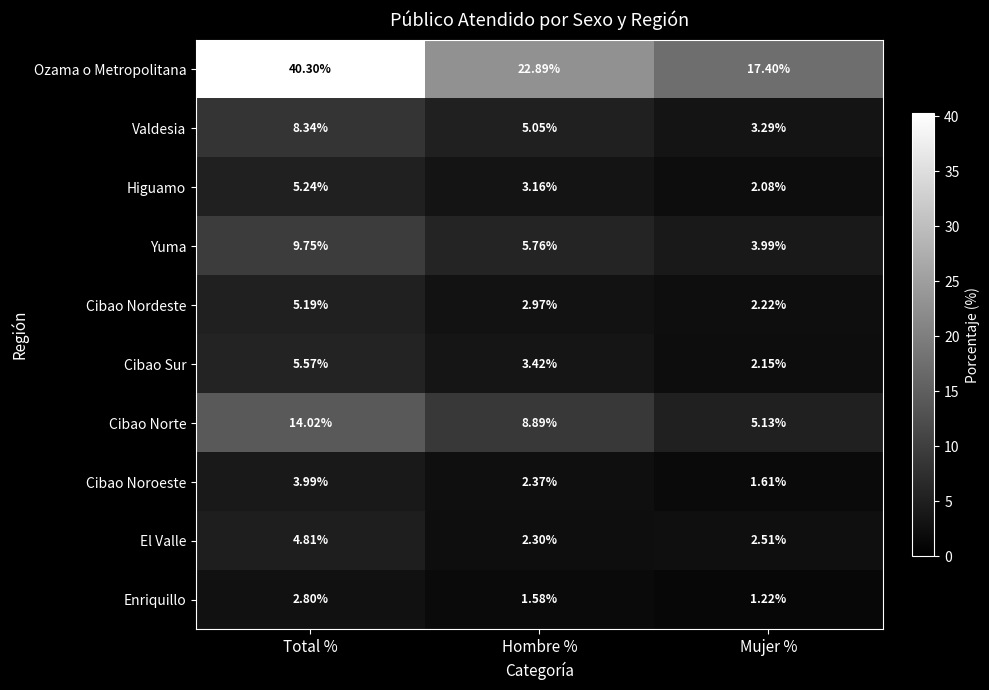

At which category does the chart reach its peak across all series?

Total %